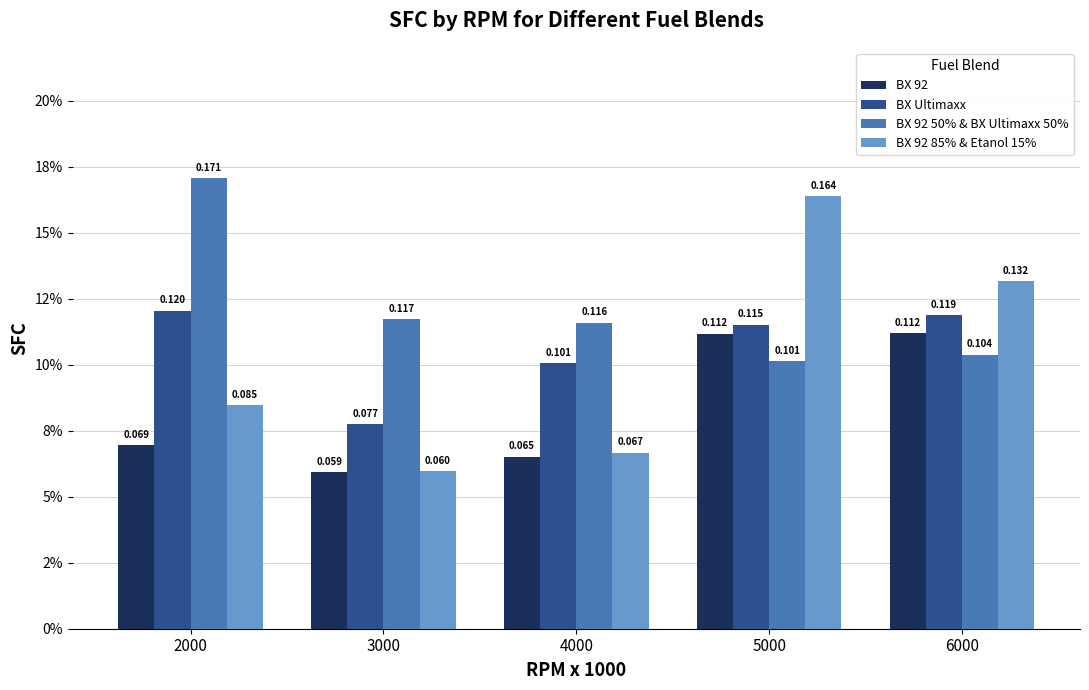

What are all the series names shown in the legend?

BX 92, BX Ultimaxx, BX 92 50% & BX Ultimaxx 50%, BX 92 85% & Etanol 15%